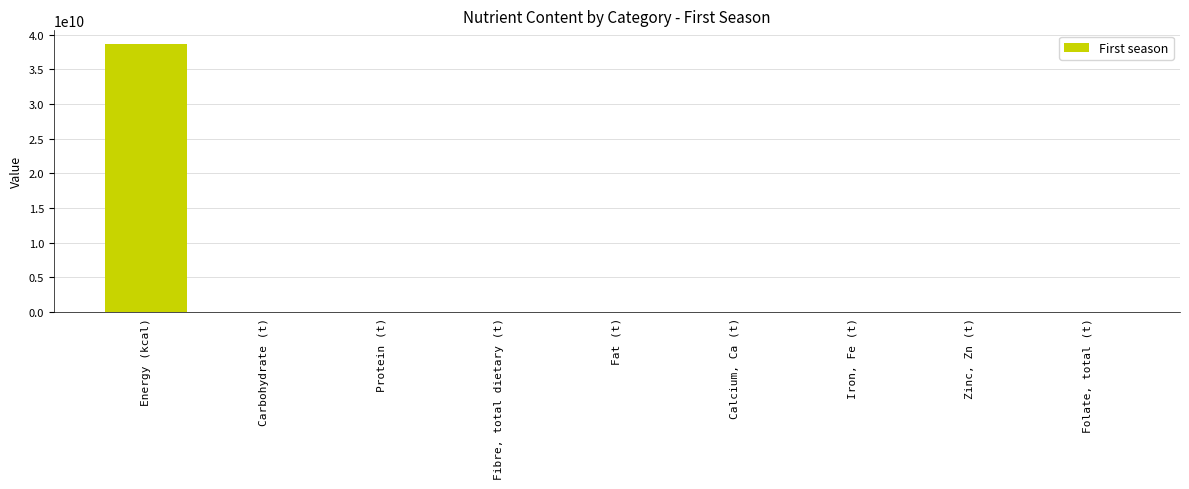

The chart shows a value of 54298990240.9 at Energy (kcal). True or false?

False